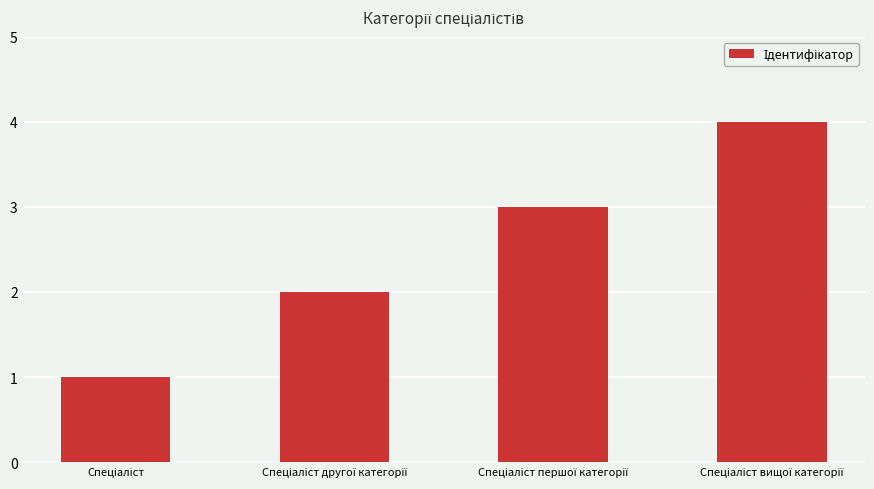

What is the sum of all values?

10